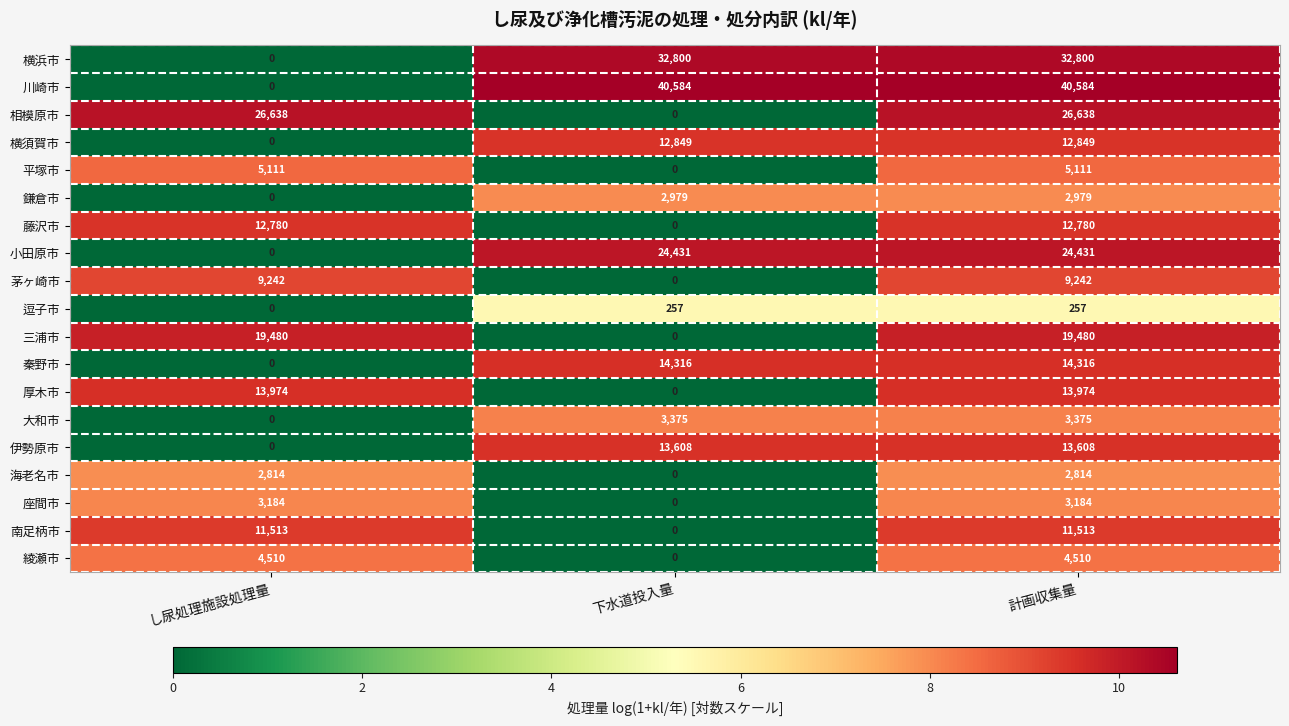

The 逗子市 series shows 0 at し尿処理施設処理量. True or false?

True